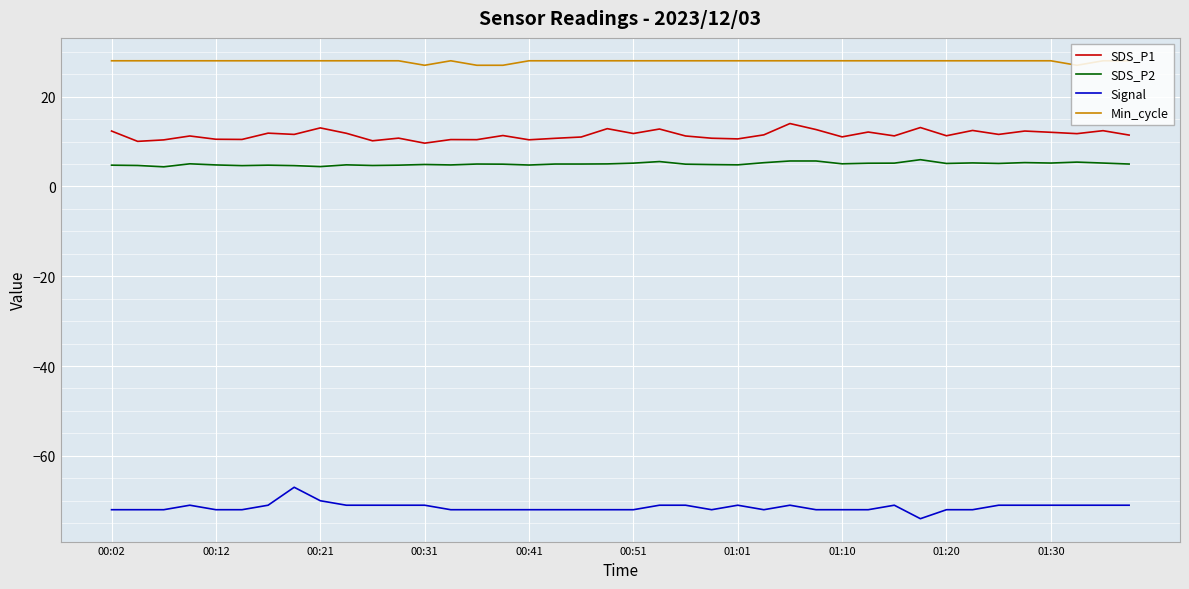

What is the lowest value of the SDS_P2 series?

4.4